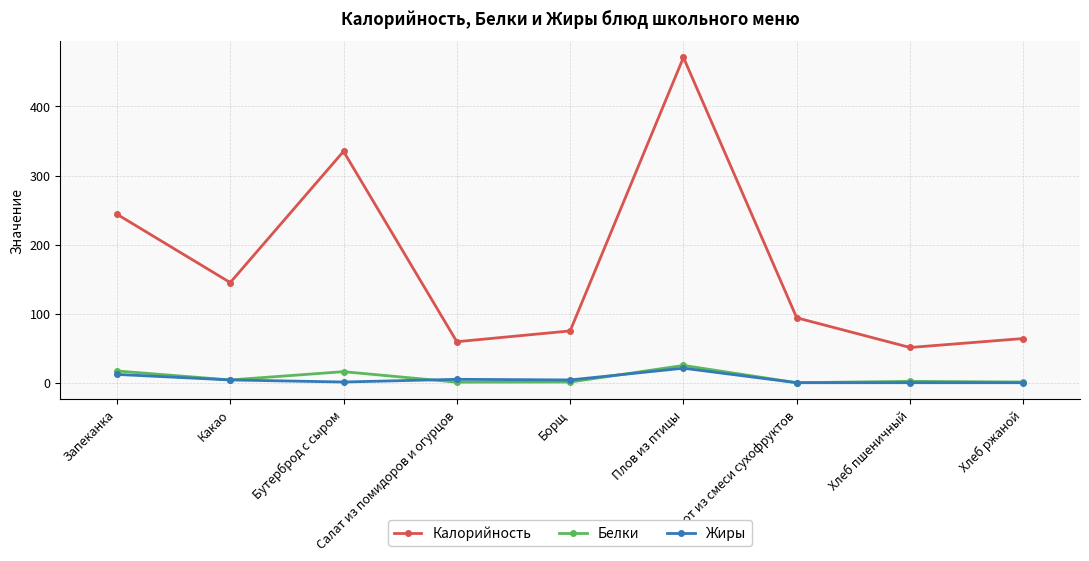

The value of Калорийность at Какао is 80.8. True or false?

False